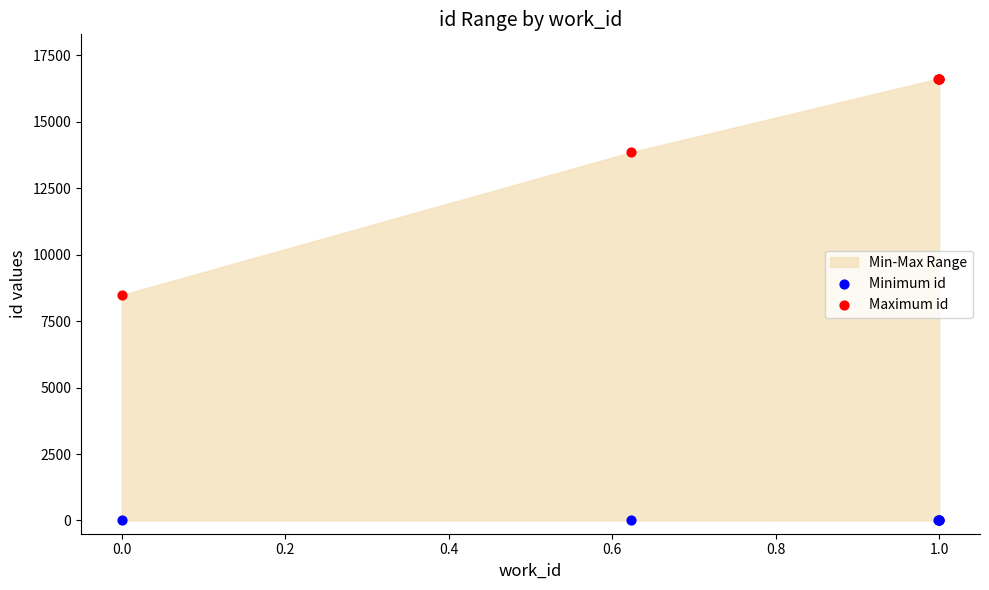

Which series contains the highest Y value?

Maximum id